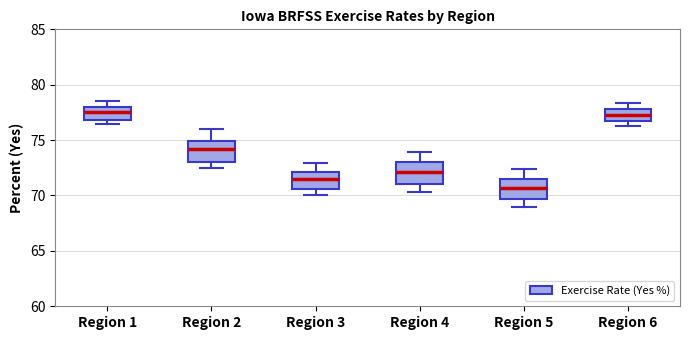

Where is the lower edge of the box for Region 5 on the y-axis? The values are not printed on the chart, so give them approximately, as read against the axis.

69.5